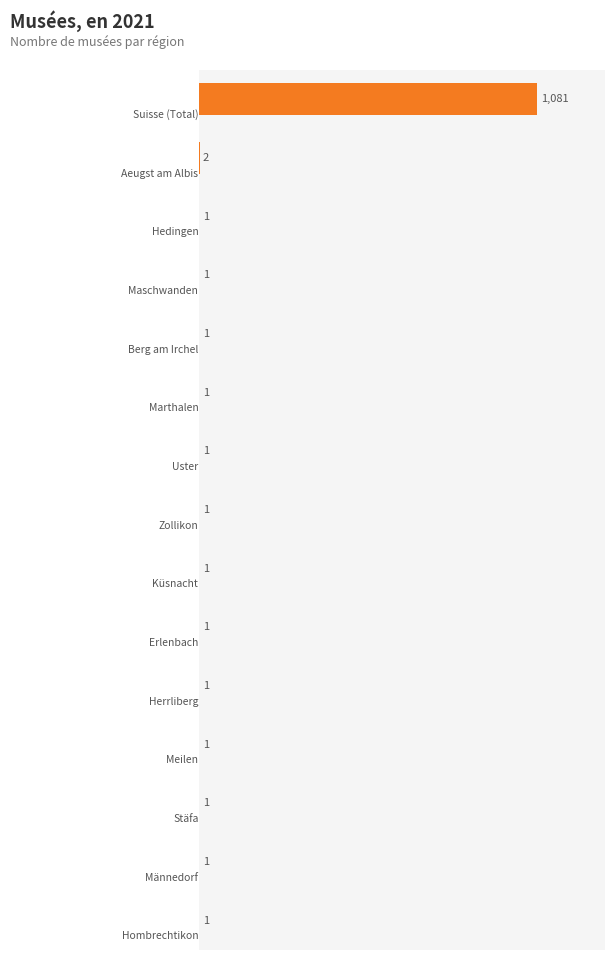

Count the number of values greater than 1.

2